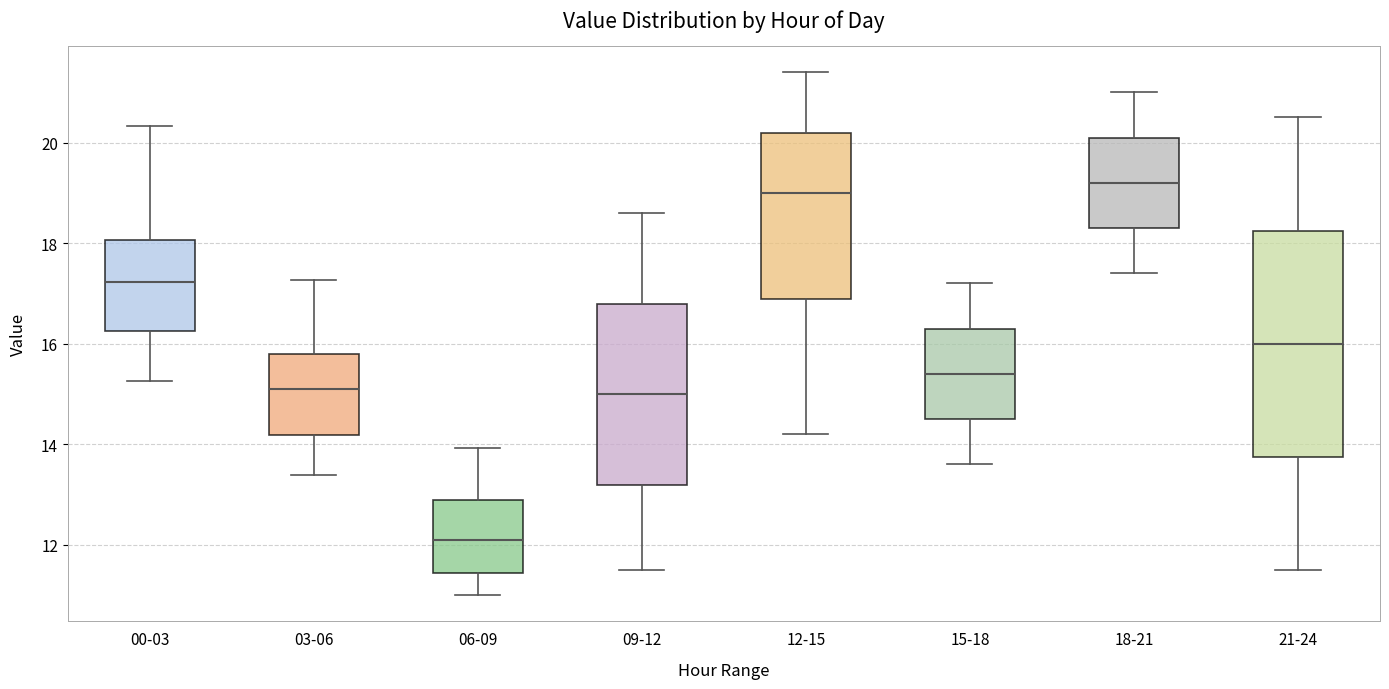

Reading left to right, transcribe this box plot: for each box, give where its median line is, the range the box spans, and where its two whiskers end, as read against the y-axis. The values are not printed on the chart, so give them approximately, as read against the axis.

00-03: median 17.2, box 16.2 to 18.0, whiskers 15.2 to 20.4
03-06: median 15.2, box 14.2 to 15.8, whiskers 13.4 to 17.2
06-09: median 12.2, box 11.4 to 12.8, whiskers 11.0 to 14.0
09-12: median 15.0, box 13.2 to 16.8, whiskers 11.6 to 18.6
12-15: median 19.0, box 17.0 to 20.2, whiskers 14.2 to 21.4
15-18: median 15.4, box 14.6 to 16.4, whiskers 13.6 to 17.2
18-21: median 19.2, box 18.4 to 20.2, whiskers 17.4 to 21.0
21-24: median 16.0, box 13.8 to 18.2, whiskers 11.6 to 20.6